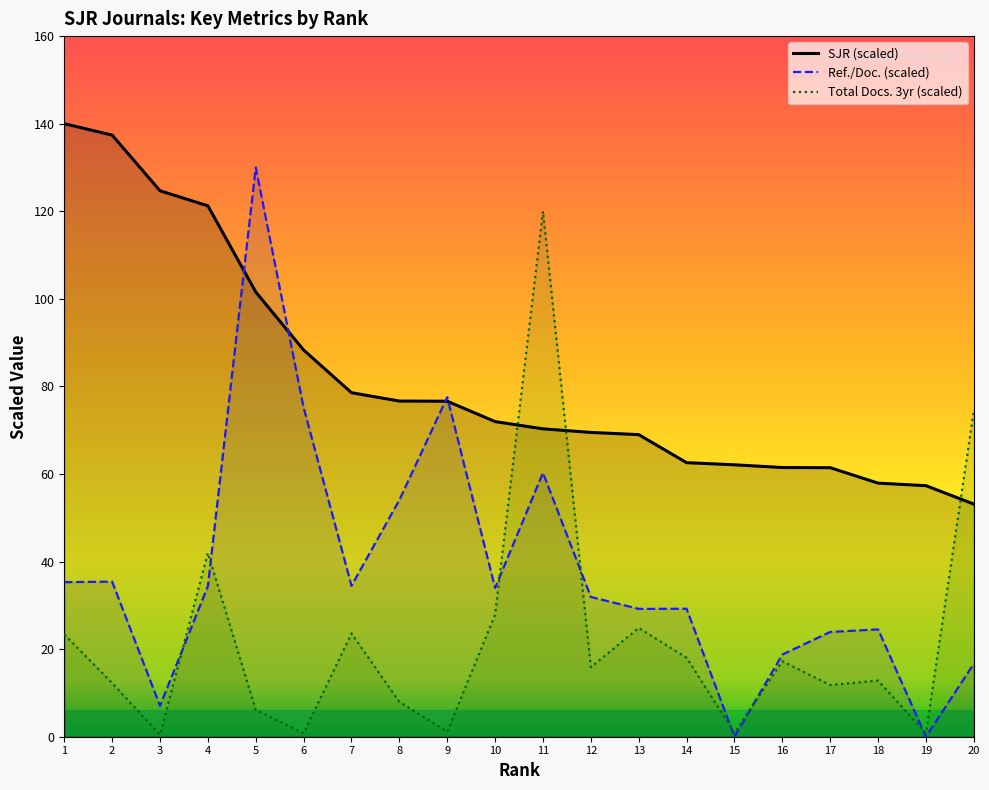

Does the chart display data point markers on the line(s)?

No